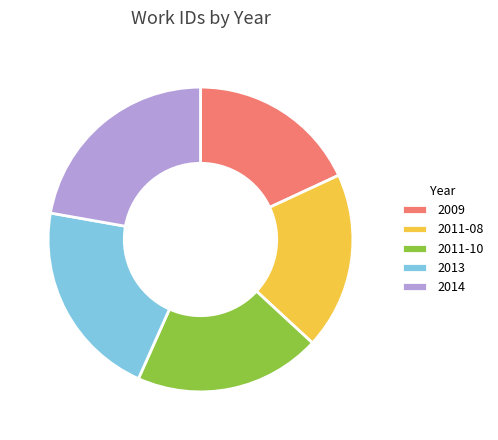

Approximately how many times larger is the value at 2013 compared to 2009?

1.2